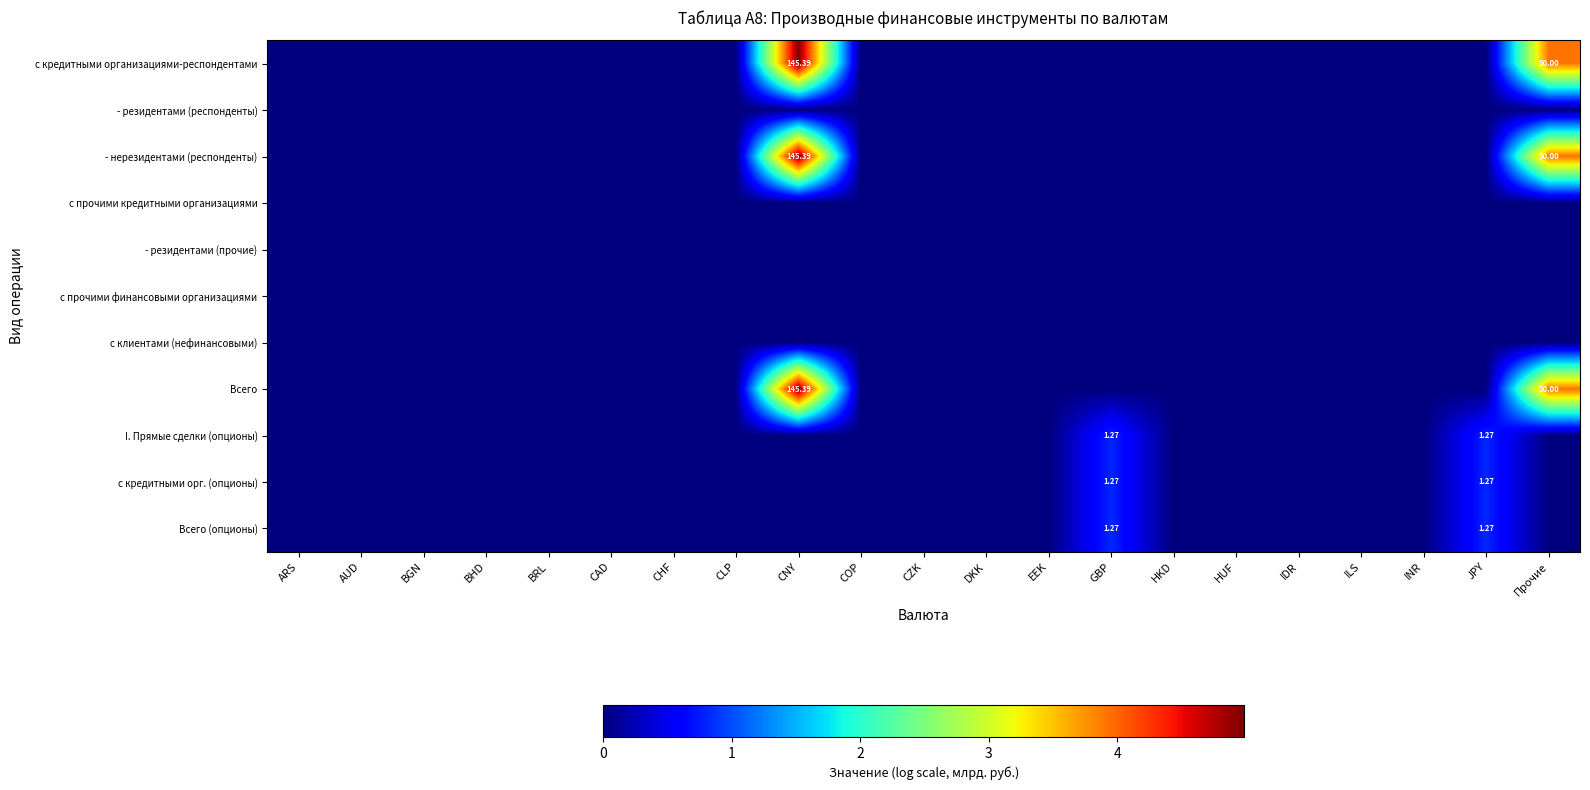

Between BGN and INR, which series saw the biggest shift?

с кредитными организациями-респондентами